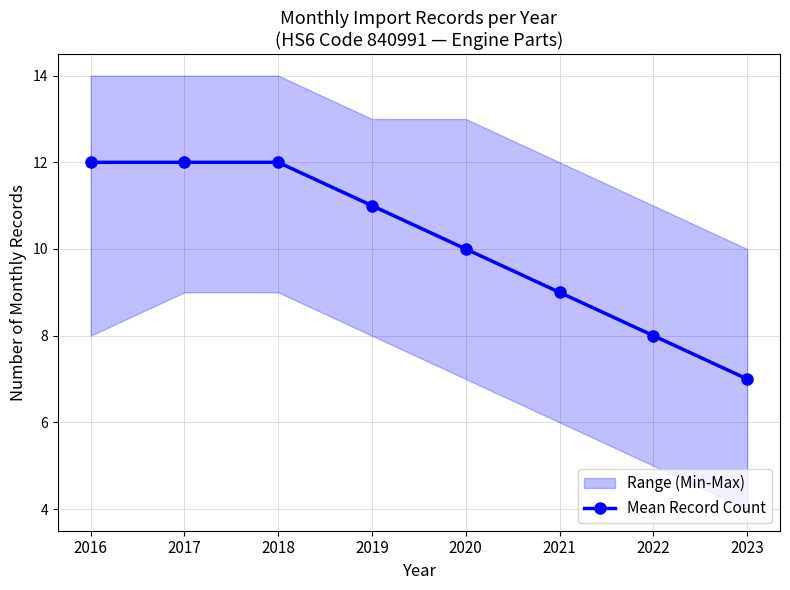

What is the difference between the second highest and minimum values?

5